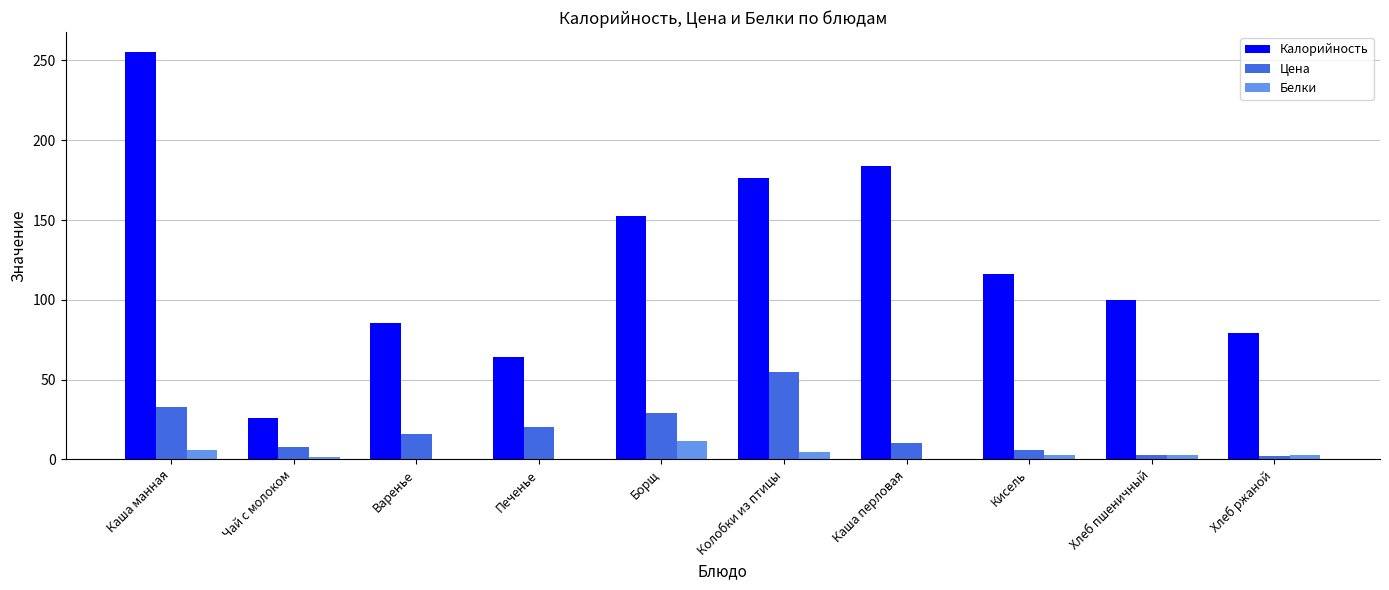

Which label corresponds to the largest value in the chart?

Каша манная